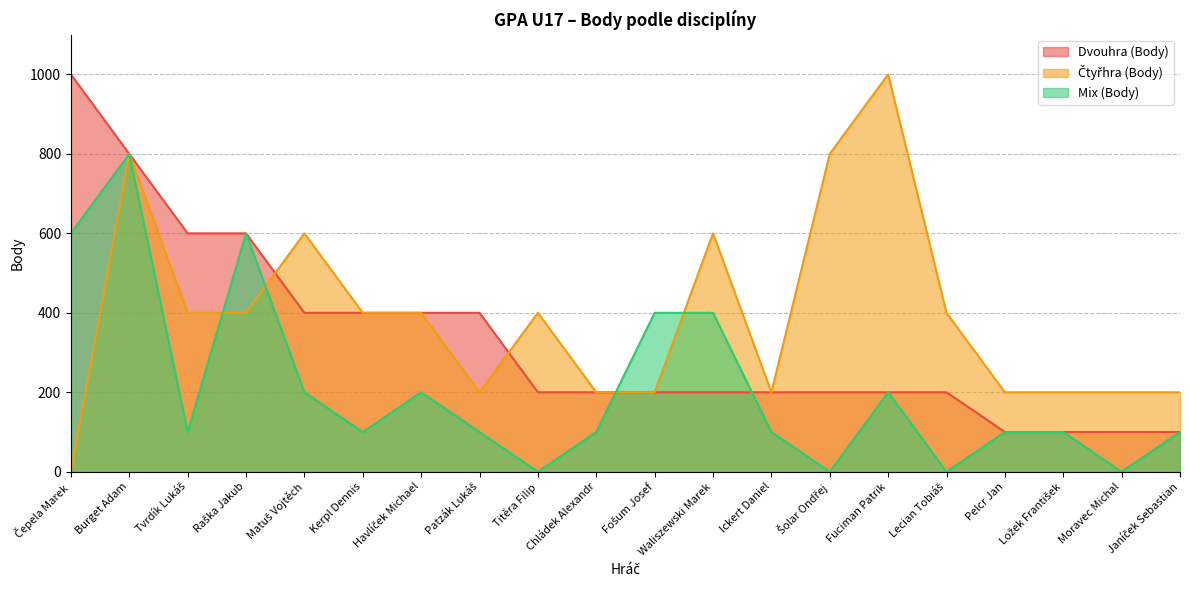

Which series ends up on top after the final intersection of Mix (Body) and Čtyřhra (Body)?

Čtyřhra (Body)